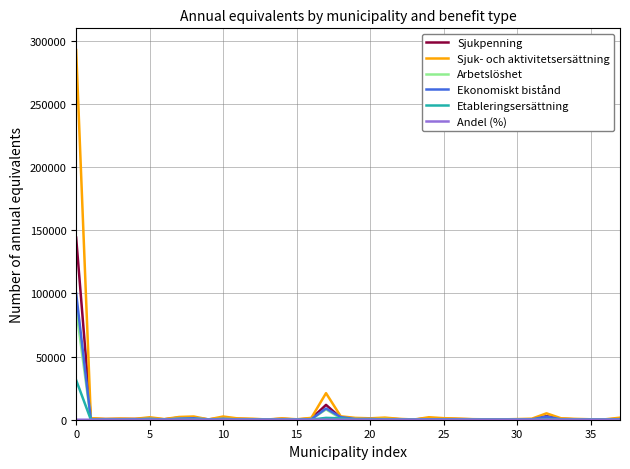

True or false: Sjukpenning has more than 0 interior local peaks.

True